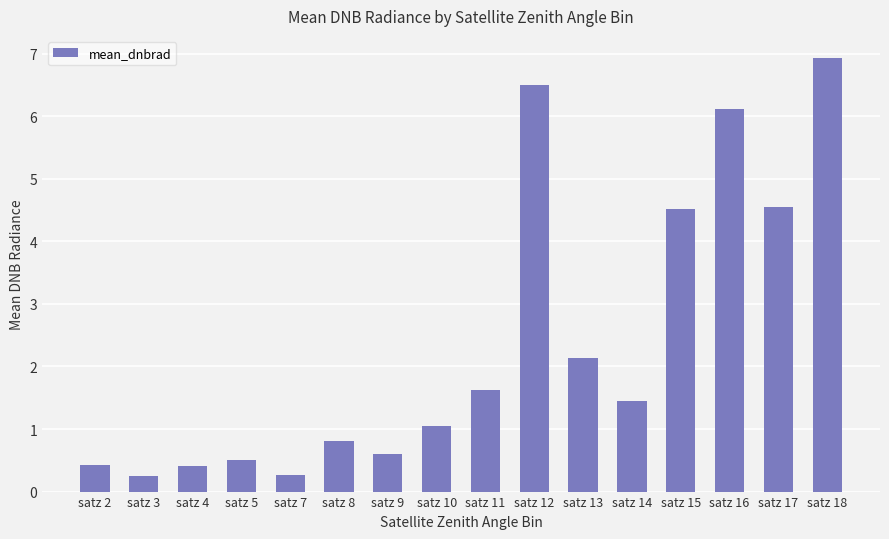

What is the change in value from satz 4 to satz 18?

+6.5